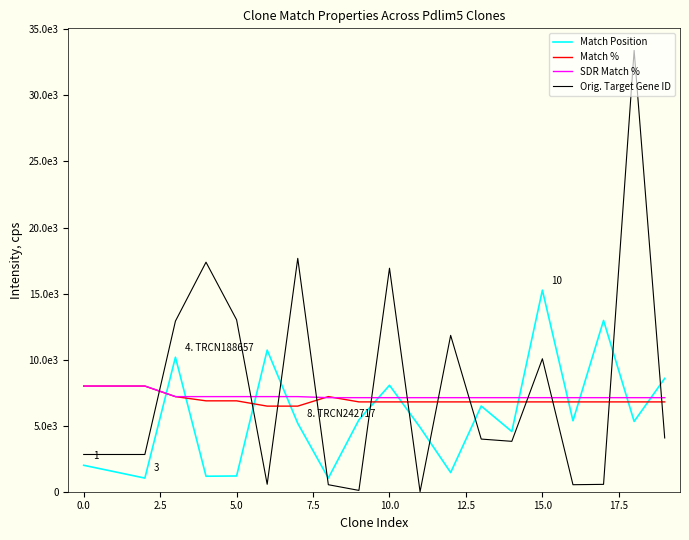

Is this an area chart (filled region under the line)?

No